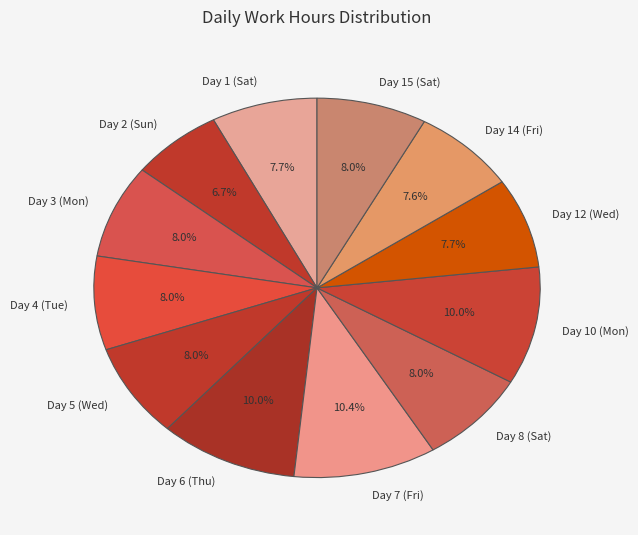

True or false: Day 6 (Thu) accounts for 22% of the total.

False